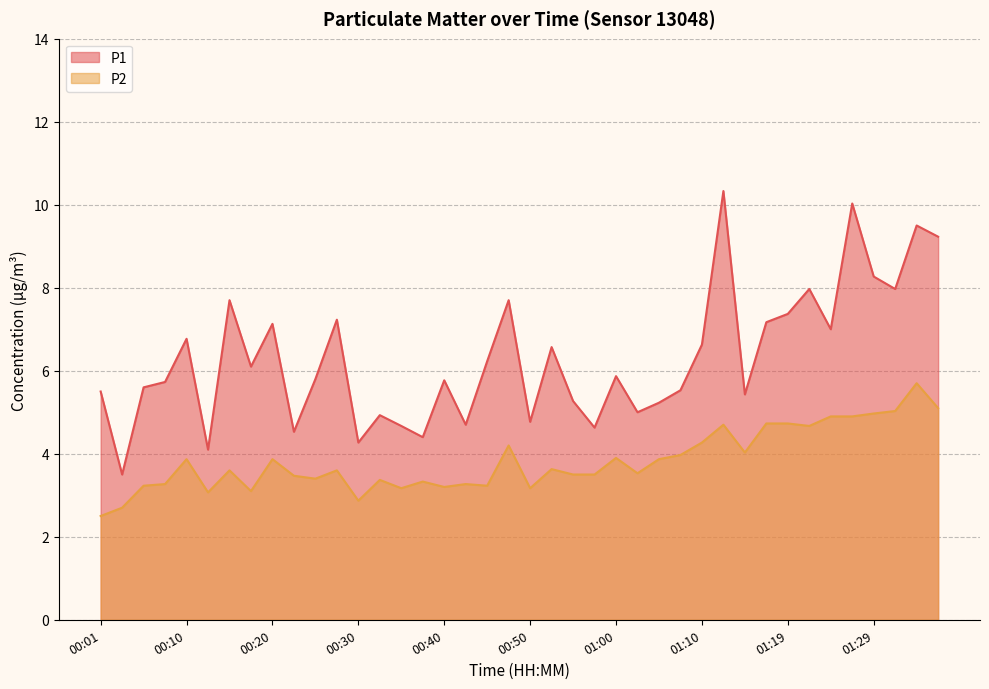

Which has a higher value, 01:12 or 00:23?

01:12